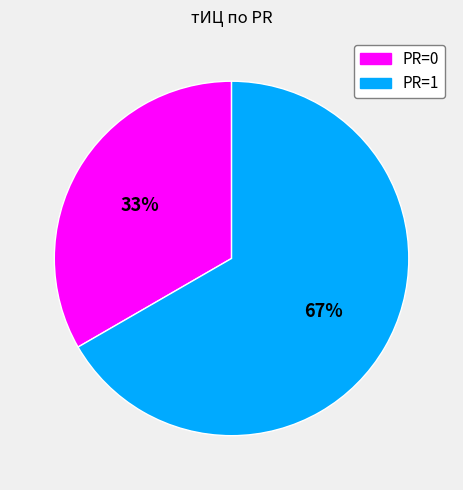

Is the sum of PR=0 and PR=1 greater than half?

Yes